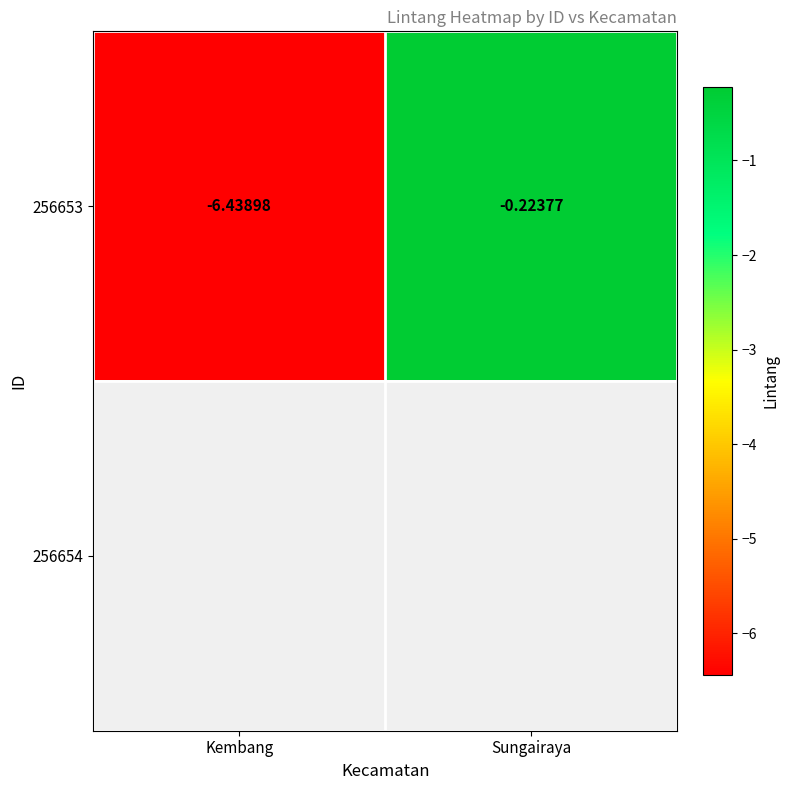

At which label is 256653 closest to -3?

Sungairaya